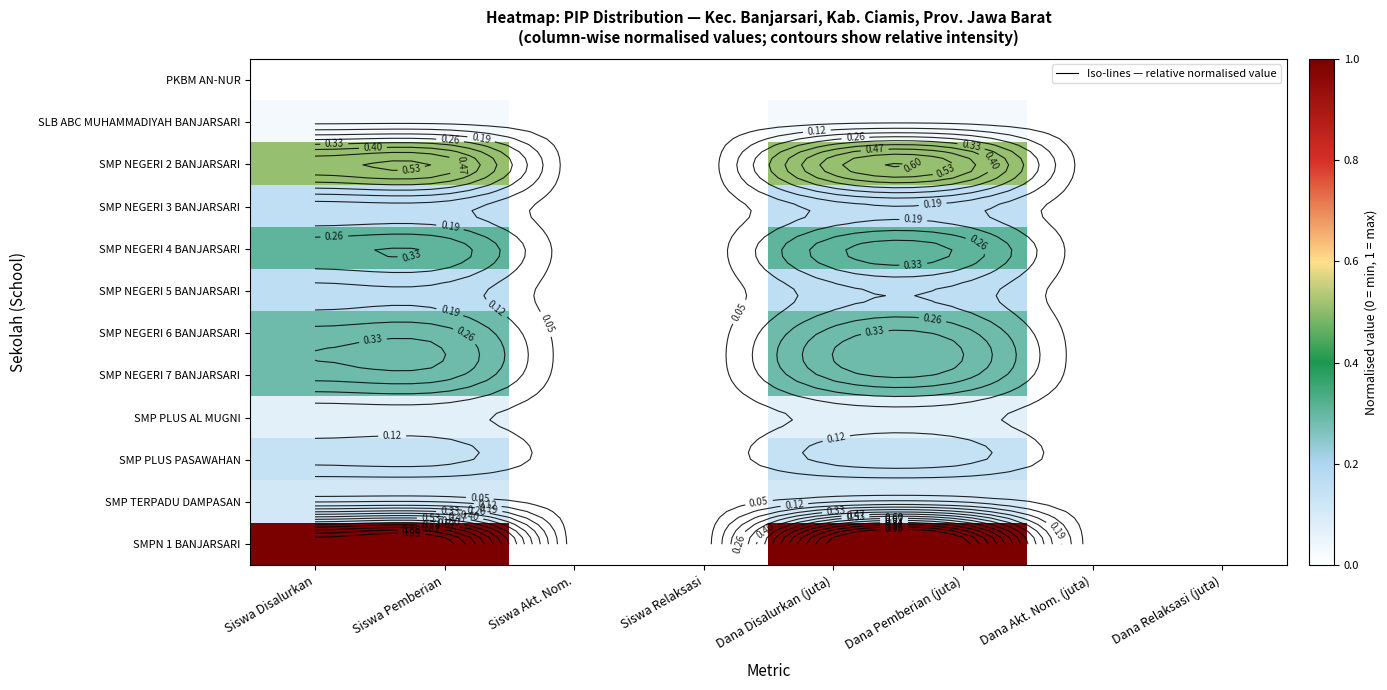

True or false: SMP NEGERI 5 BANJARSARI has a value of 0.0 at Dana Relaksasi (juta).

True